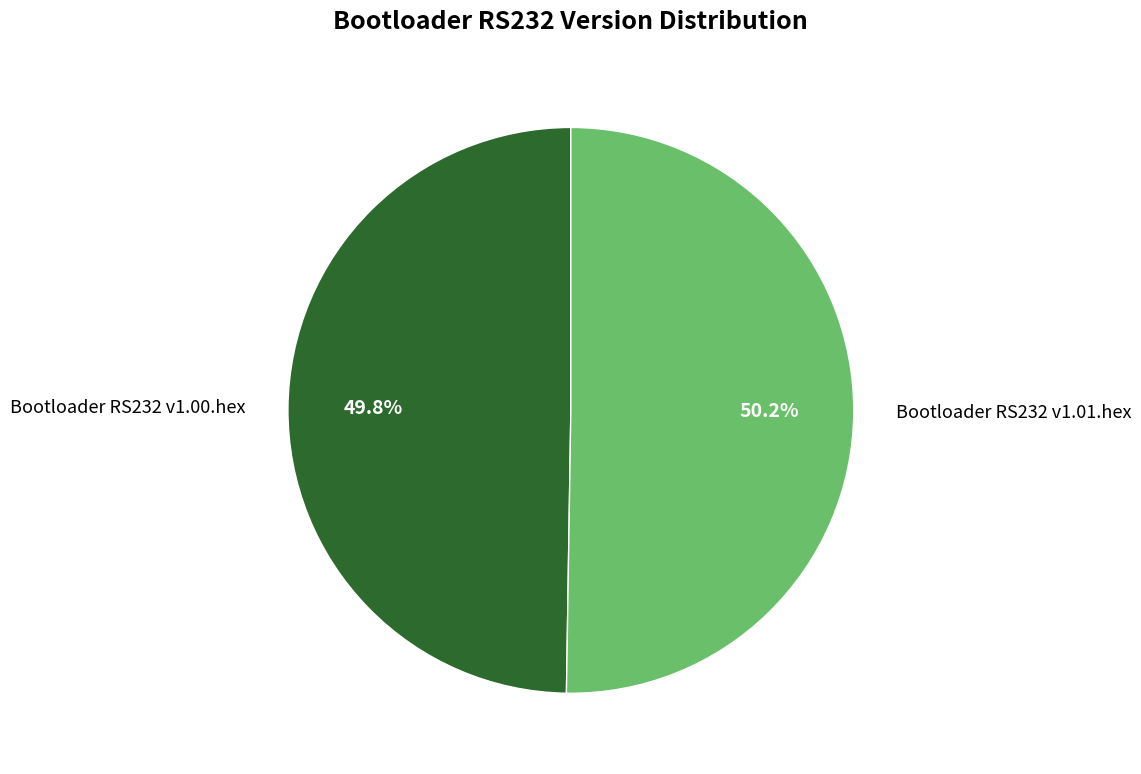

What percentage do Bootloader RS232 v1.00.hex and Bootloader RS232 v1.01.hex together represent?

100.0%